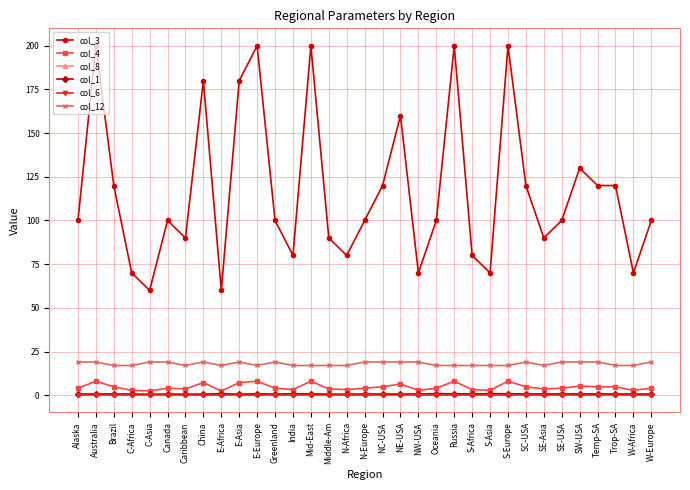

What is the label of the 6th point from the right?

SE-USA